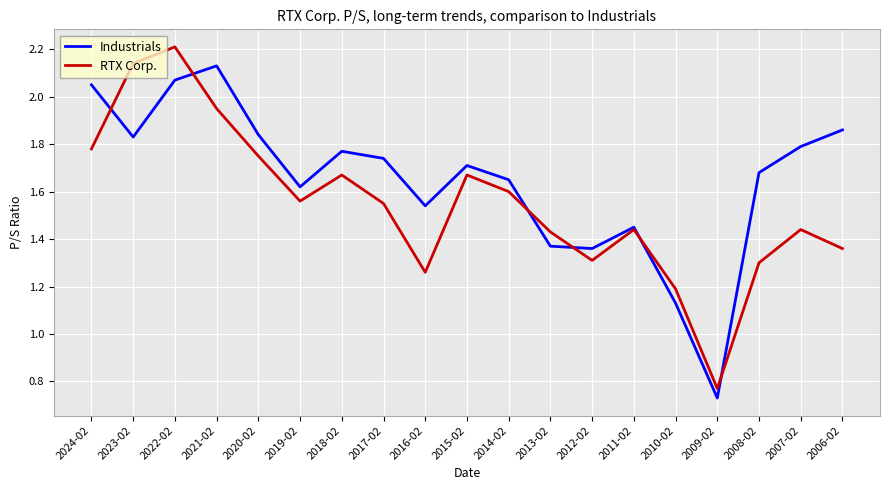

Where is the first local minimum for RTX Corp.?

2019-02